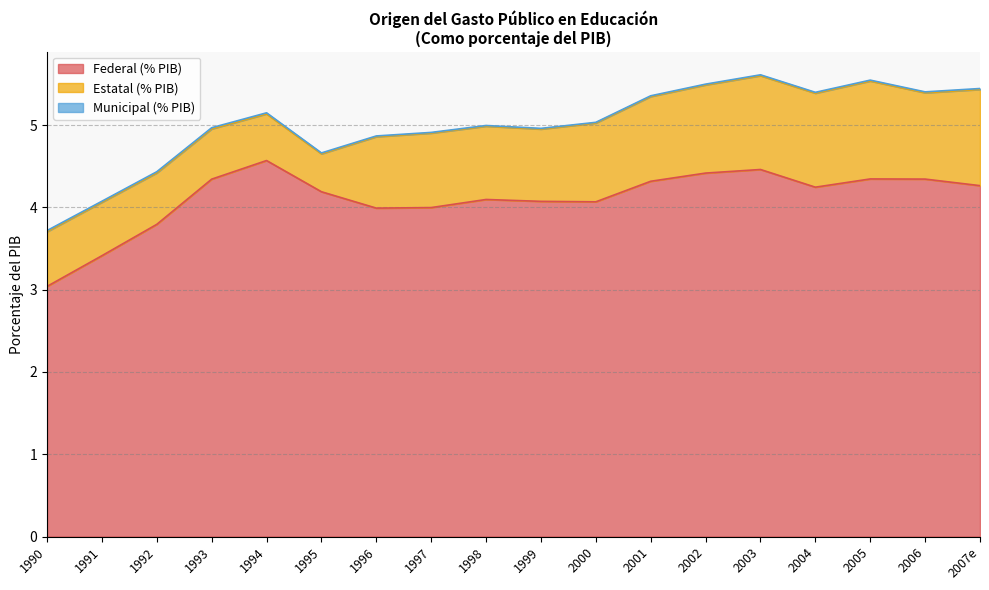

Where is the first local minimum for Municipal (% PIB)?

1991